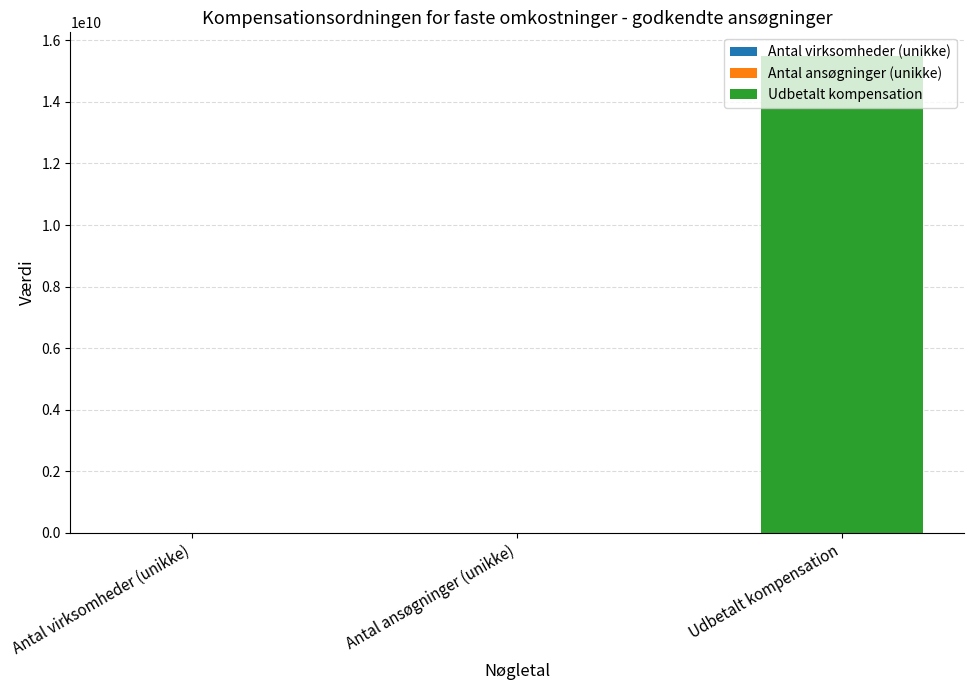

How many data points are less than 66316?

1